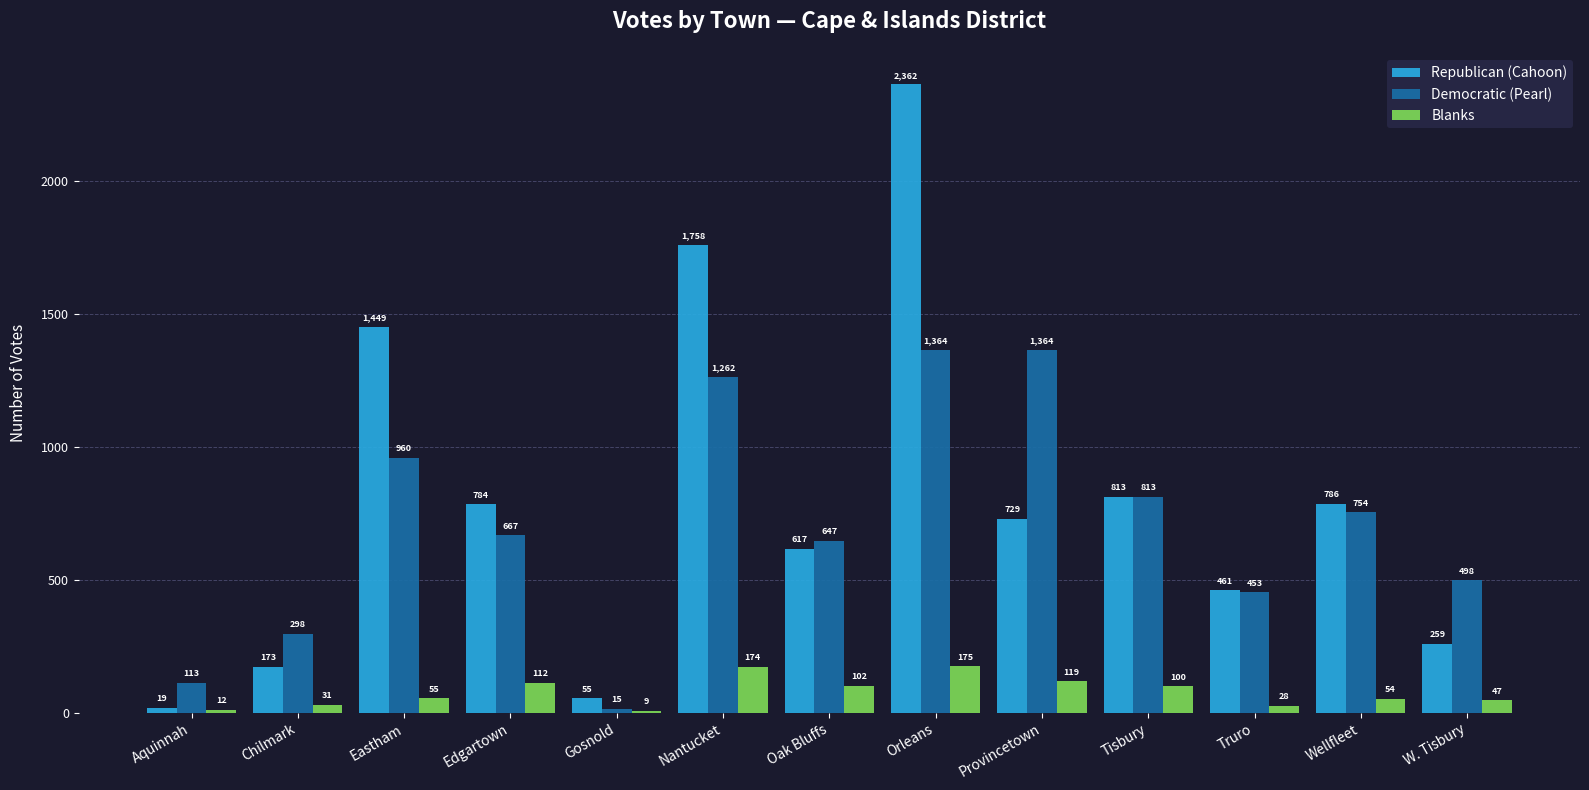

What is the highest value of the Democratic (Pearl) series?

1364